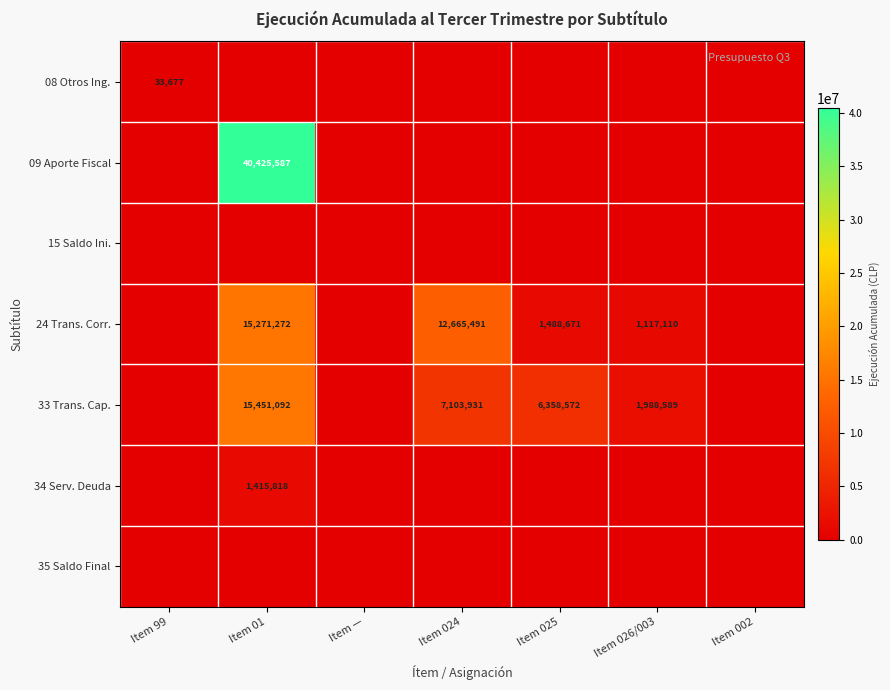

Is it true that 24 Trans. Corr. equals 1117110 at Item 026/003?

True